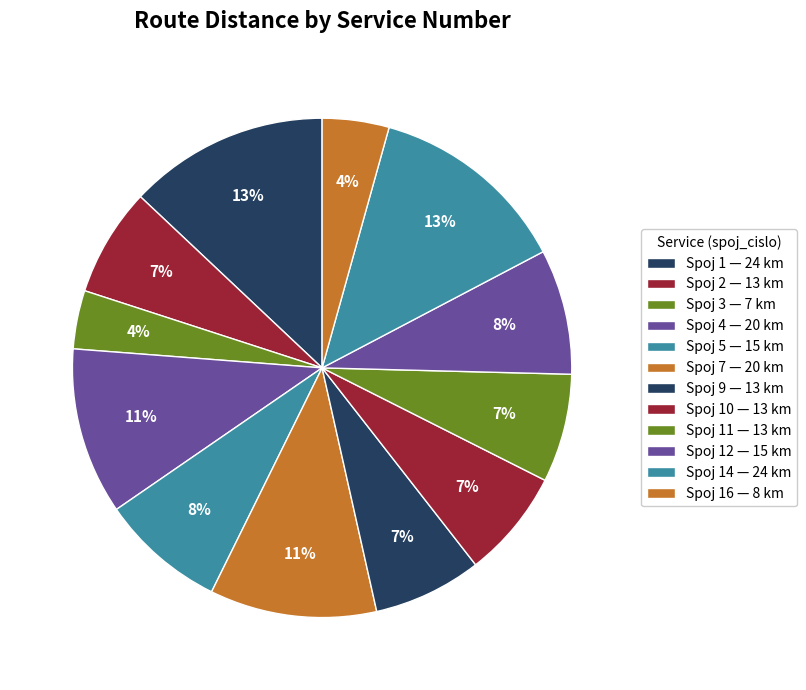

How many slices are in this pie chart?

12